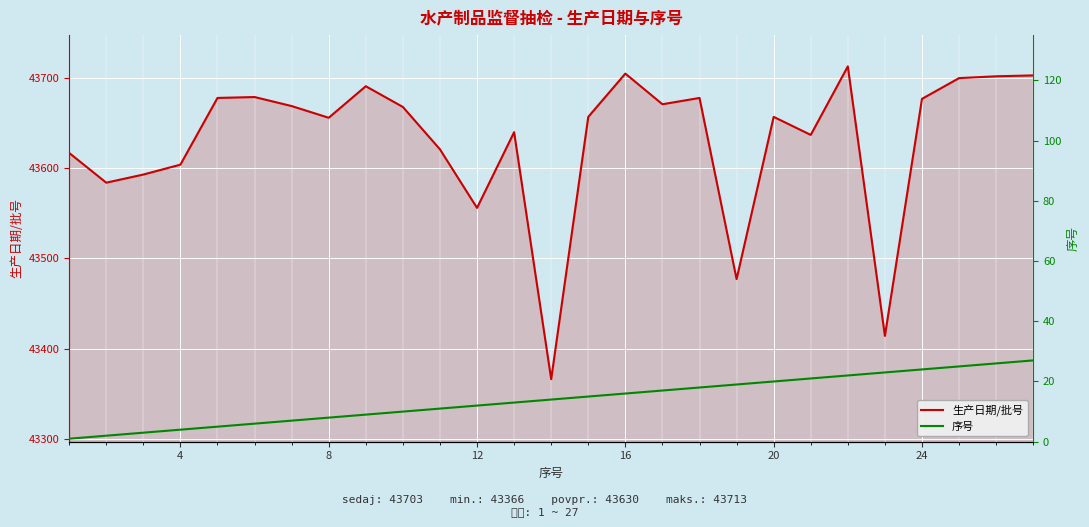

True or false: 序号 and 生产日期/批号 intersect in this chart.

False